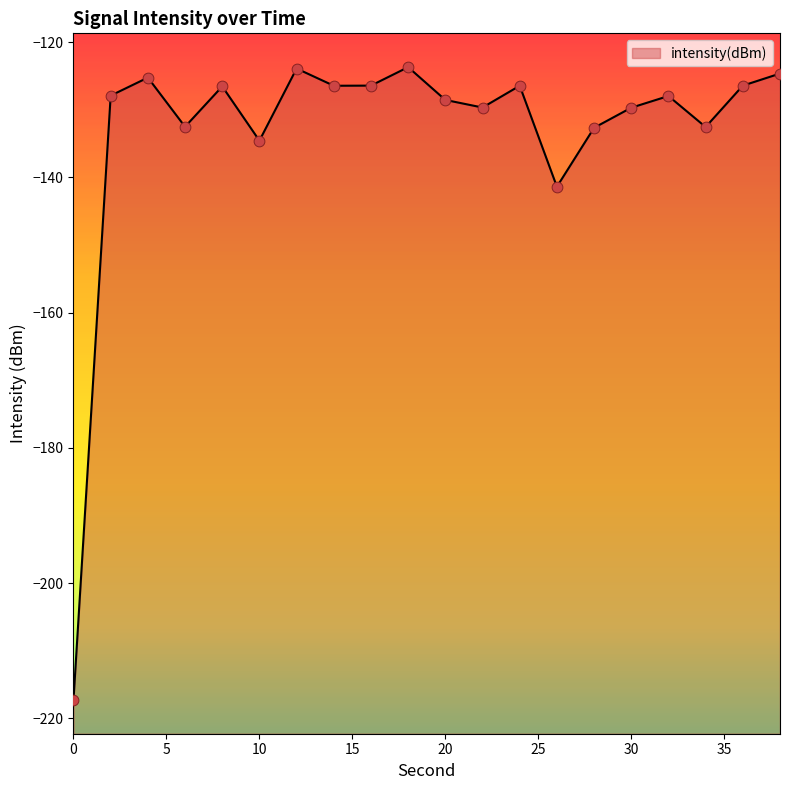

What is the change in value from 2 to 10?

-6.7